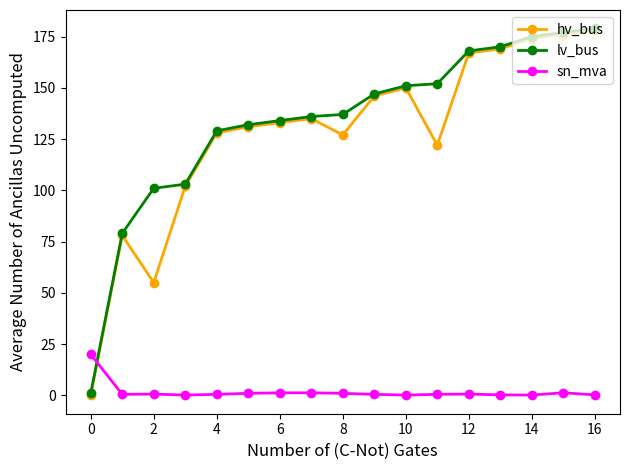

What is the value of the hv_bus point at the 10th from the left?

146.0